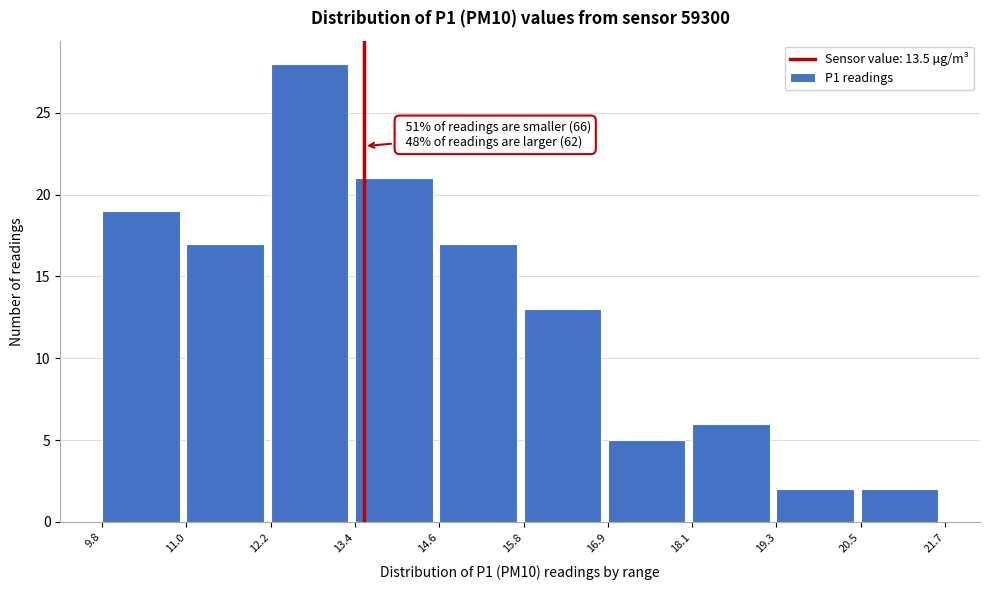

Which range on the x-axis has the tallest bar?

12.2 to 13.4